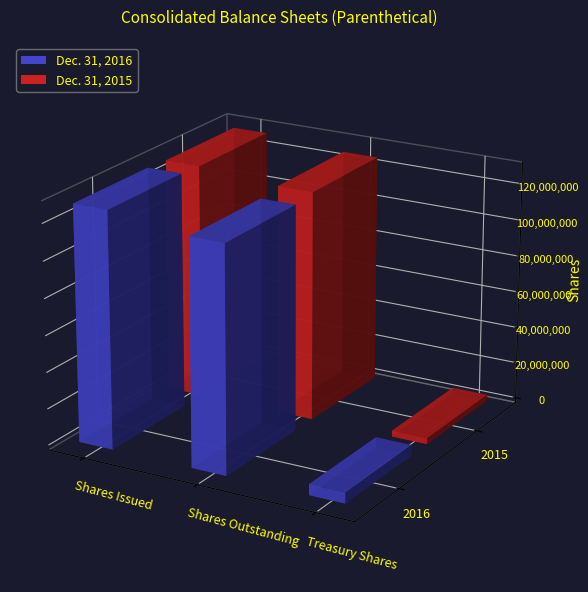

List the series in order of their peak value, lowest first.

Dec. 31, 2015, Dec. 31, 2016